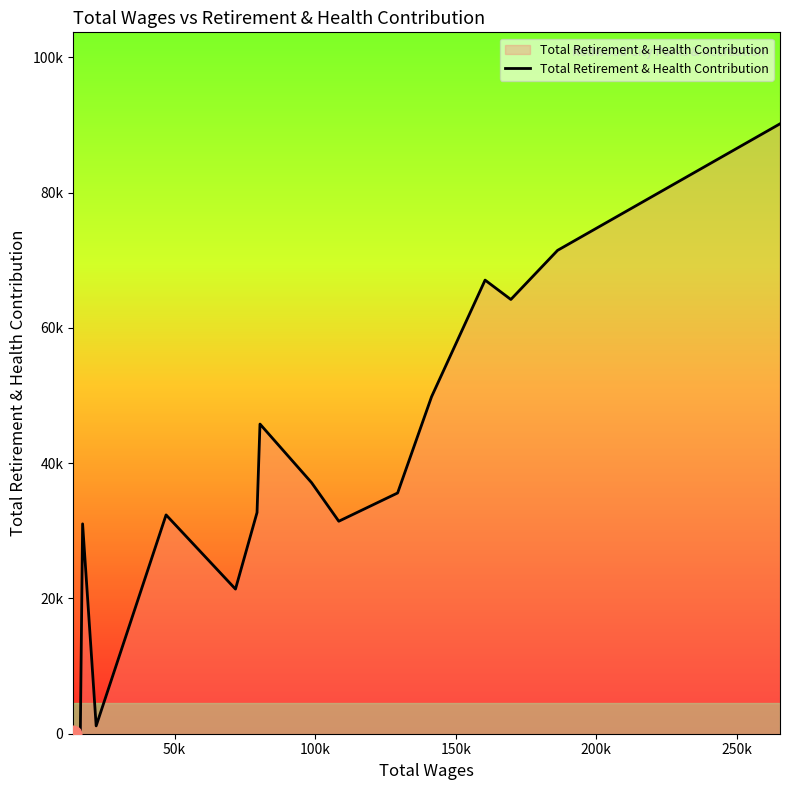

Does the chart display data point markers on the line(s)?

No